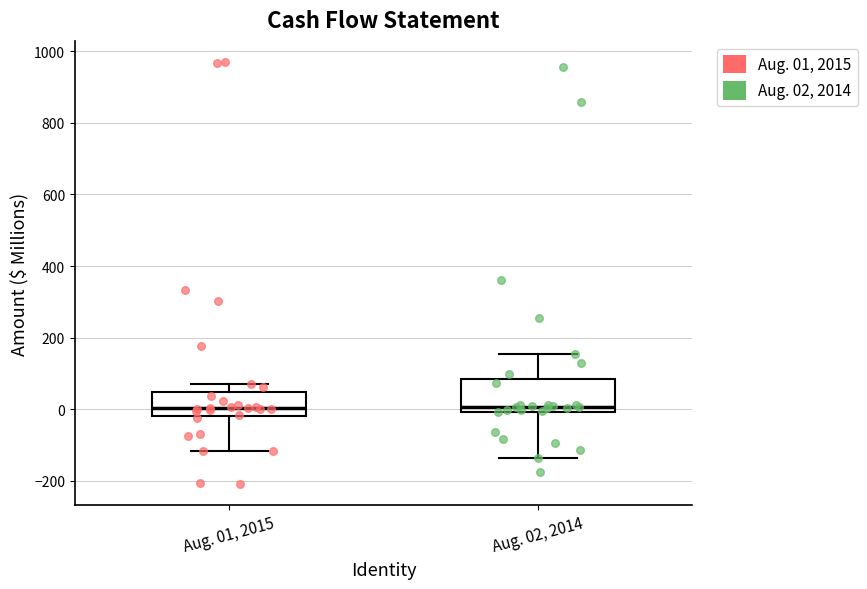

Comparing the boxes themselves (not the whiskers), which one is the tallest?

Aug. 02, 2014